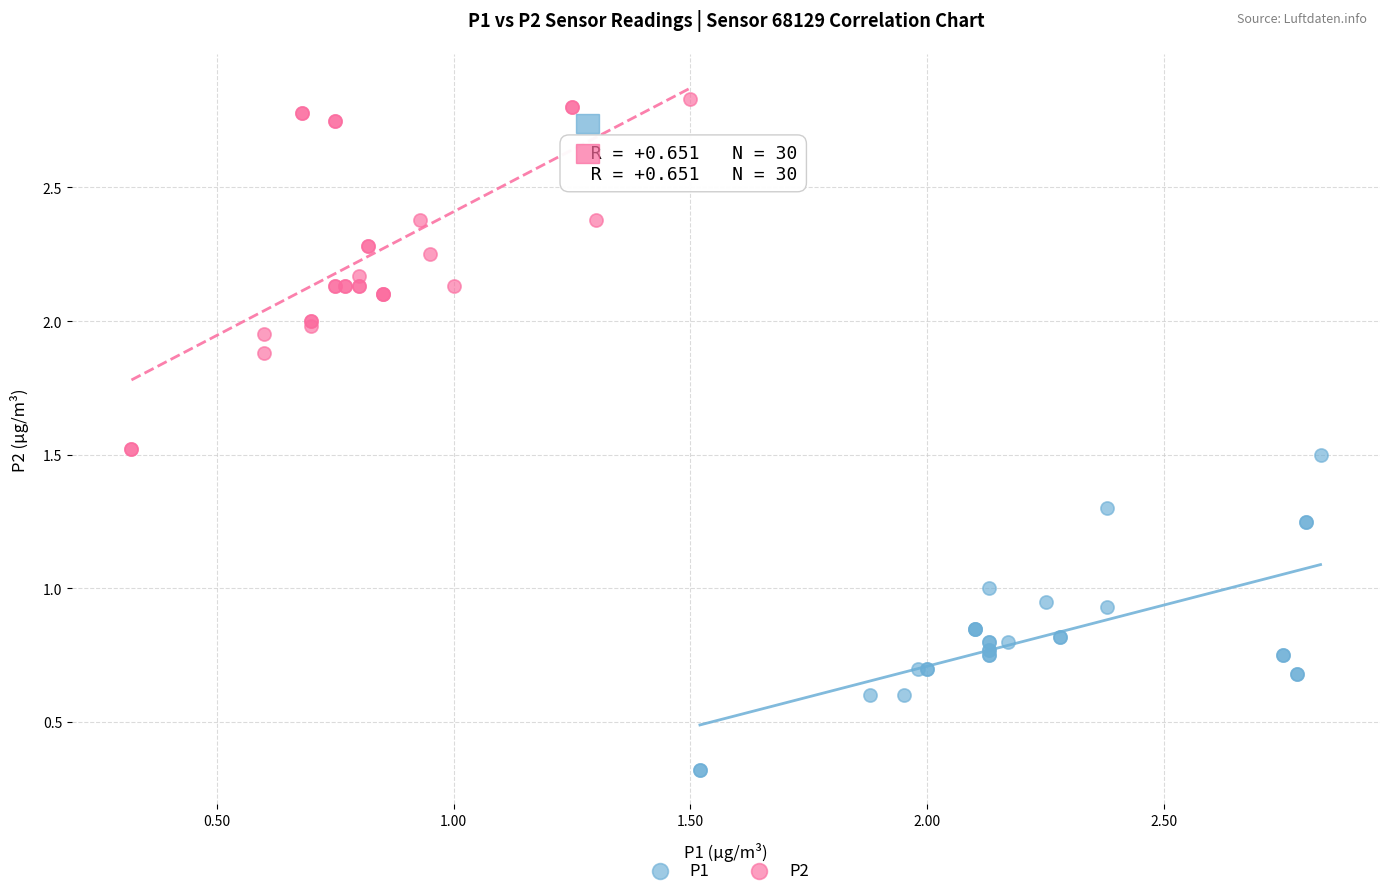

Which series has the largest Y range (max minus min)?

P2